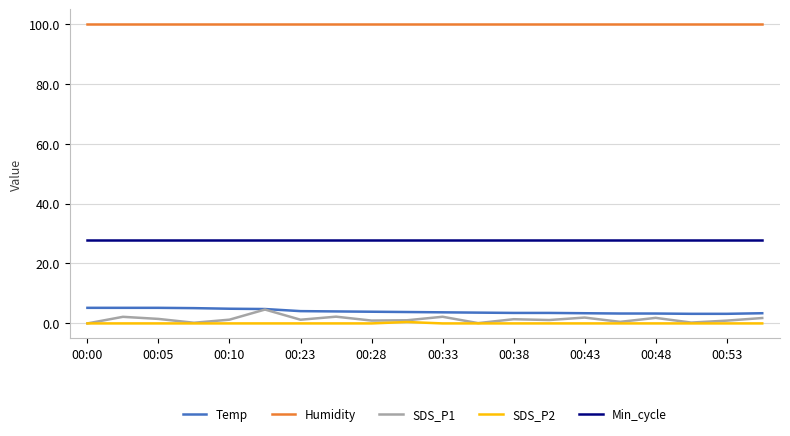

True or false: SDS_P2 and Humidity cross at least once.

False